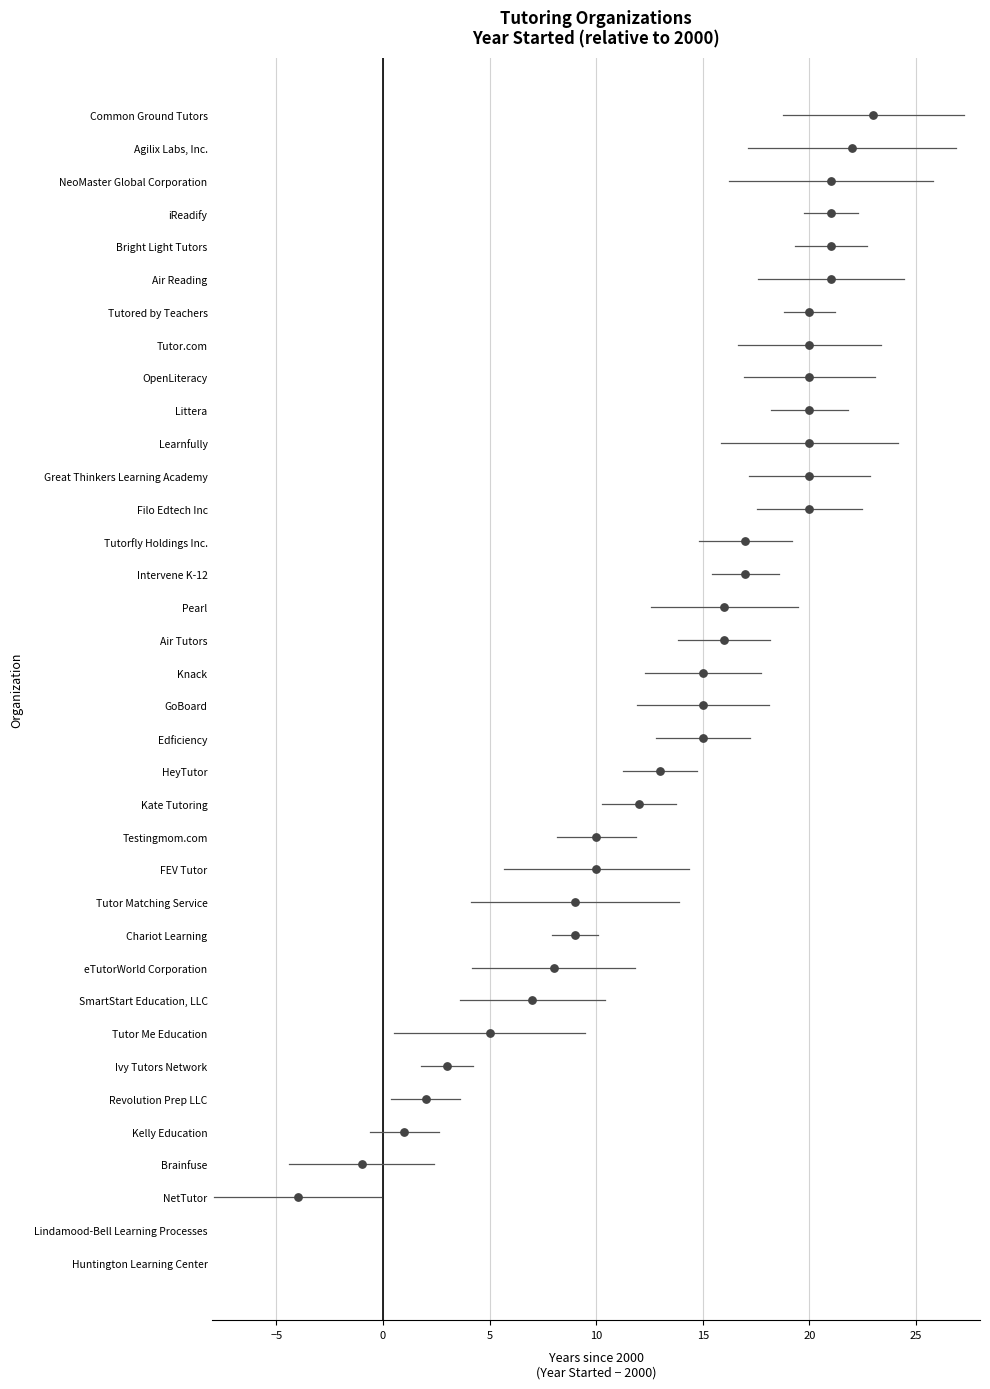

Approximately how many times larger is the value at 20 compared to 20?

1.0